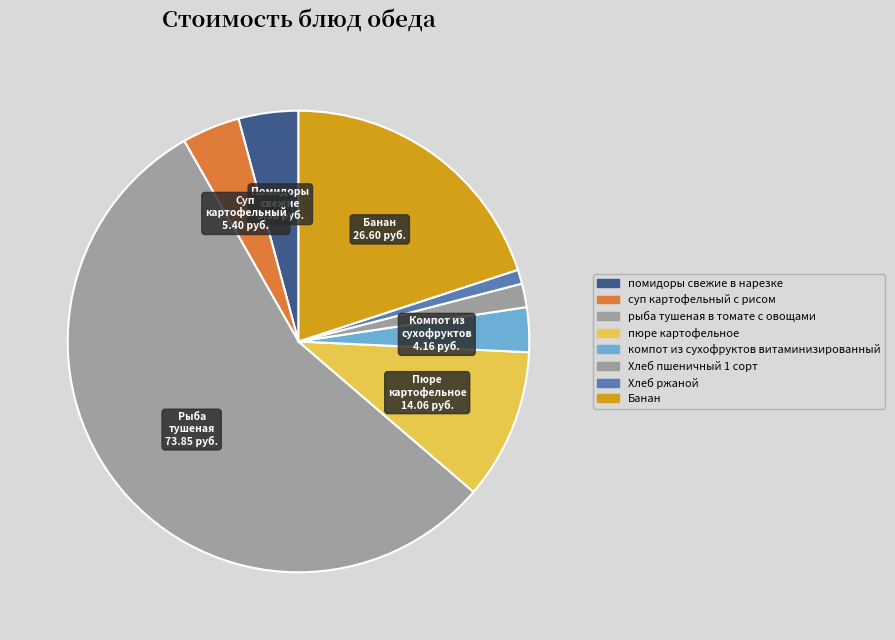

To the nearest percent, what is the difference between the largest and smallest slice percentages?

54%